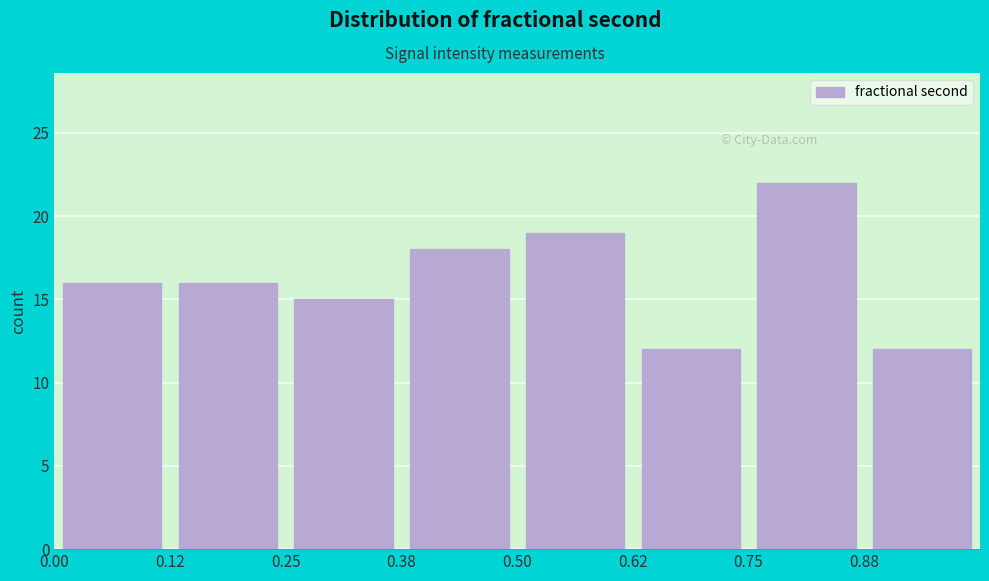

Reading left to right, transcribe this chart: for each bar, give the range it covers on the x-axis and its height. Neither the bar edges nor the heights are printed on the chart, so give them approximately, as read against the axes.

0.000 to 0.125: 16
0.125 to 0.250: 16
0.250 to 0.375: 15
0.375 to 0.500: 18
0.500 to 0.625: 19
0.625 to 0.750: 12
0.750 to 0.875: 22
0.875 to 1.000: 12